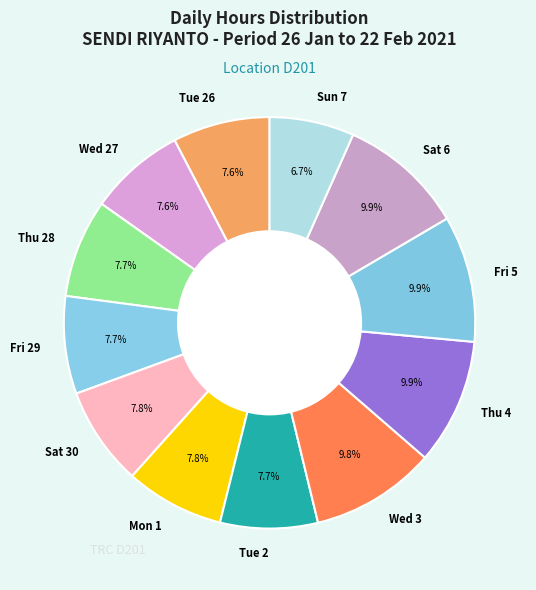

What is the smallest slice in the pie chart?

Sun 7